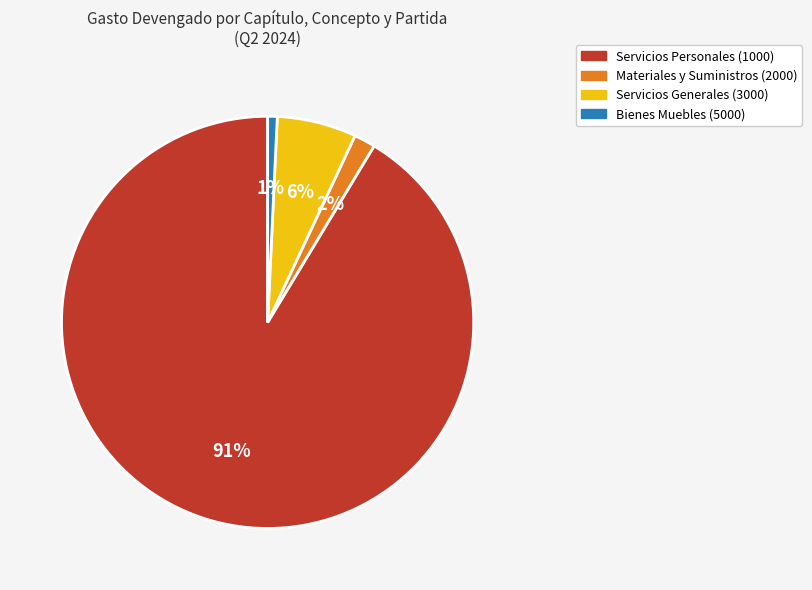

Does any single category account for the majority?

Yes